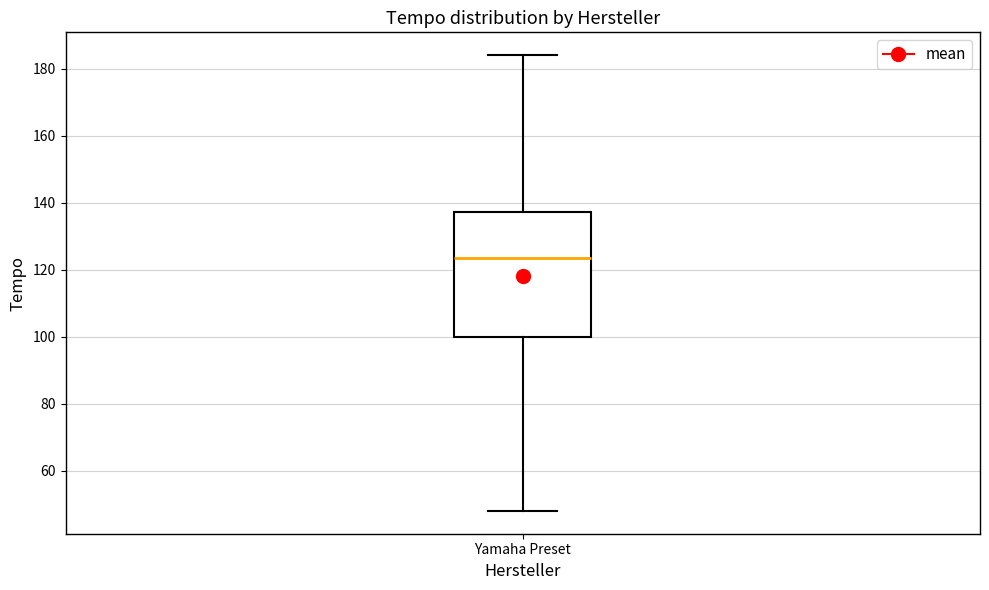

Read this box plot against the y-axis: the position of the median line, the range covered by the box, and the ends of both whiskers. The values are not printed on the chart, so give them approximately, as read against the axis.

median 124, box 100 to 138, whiskers 48 to 184